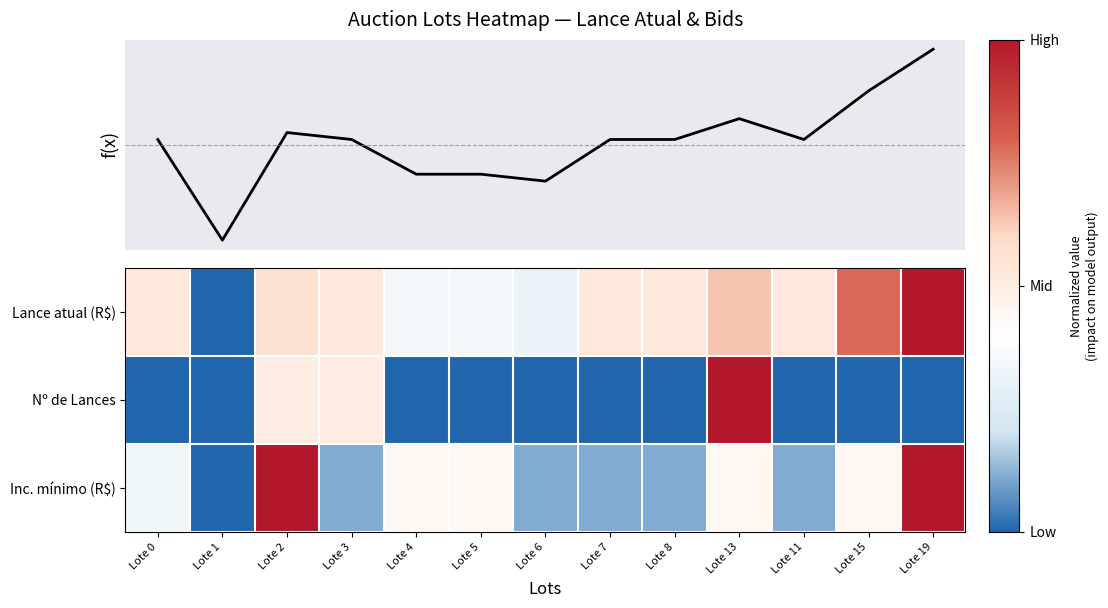

Rank the categories by f(x) value from lowest to highest.

Lote 1, Lote 6, Lote 4, Lote 5, Lote 0, Lote 3, Lote 7, Lote 8, Lote 11, Lote 2, Lote 13, Lote 15, Lote 19